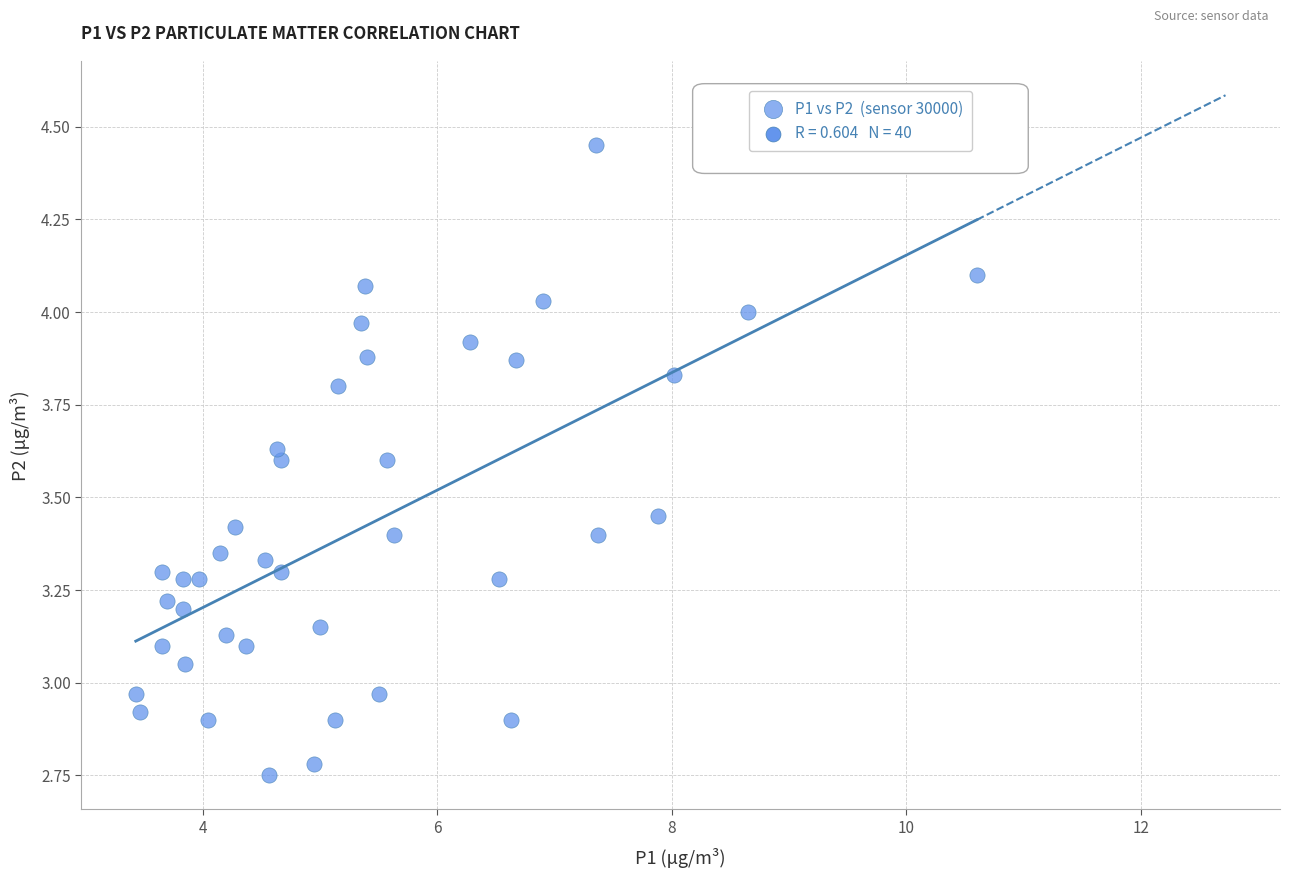

What is the range of X values (max minus min)?

7.2